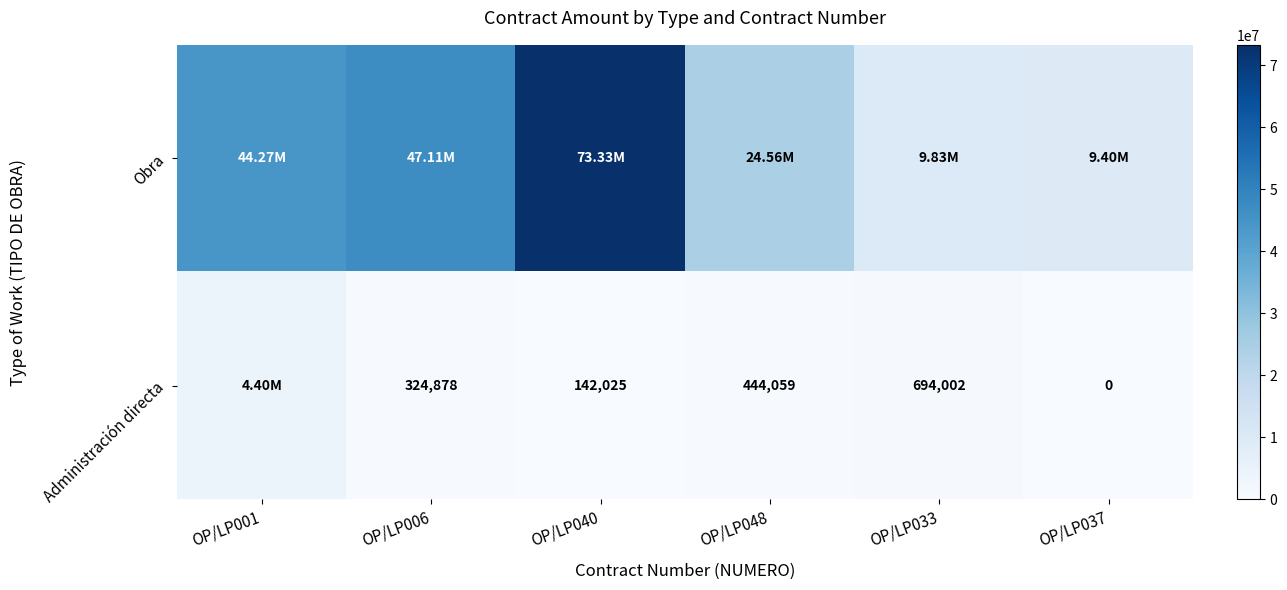

What is the difference between the highest and lowest values at OP/LP006?

46787370.4